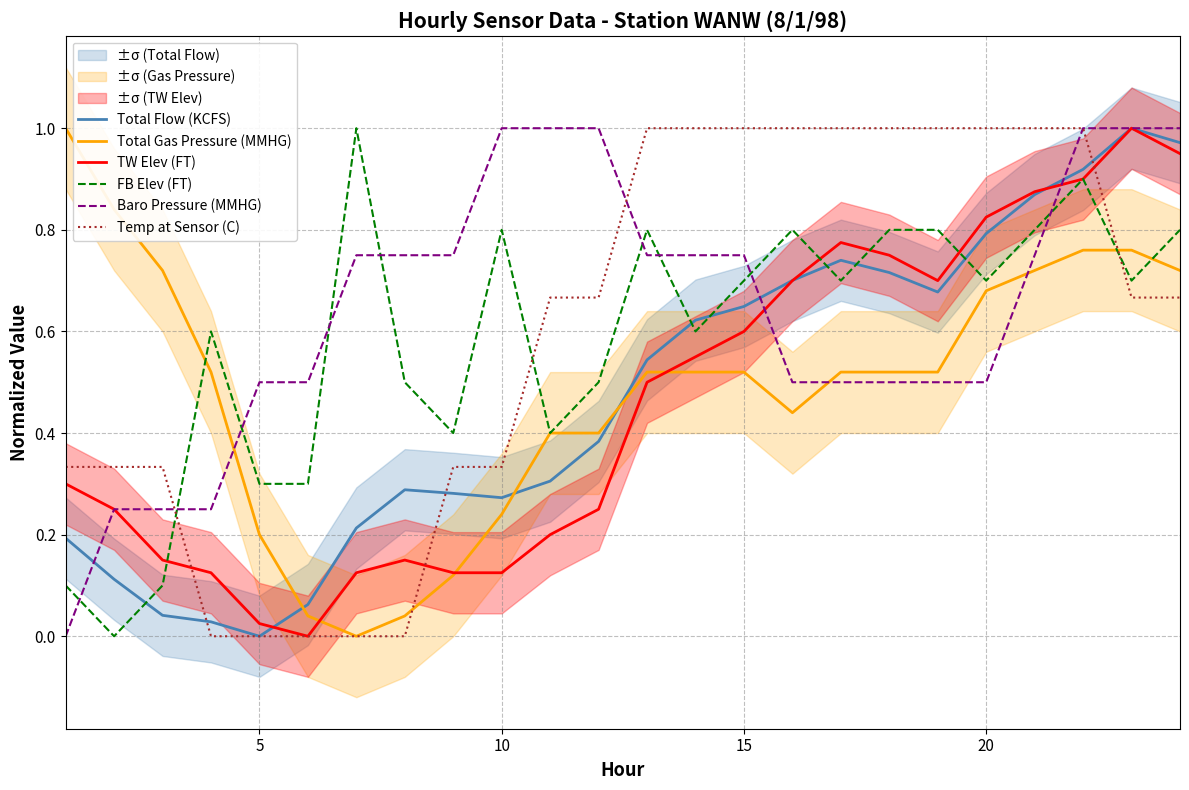

How many values in the TW Elev (FT) series exceed 0?

23